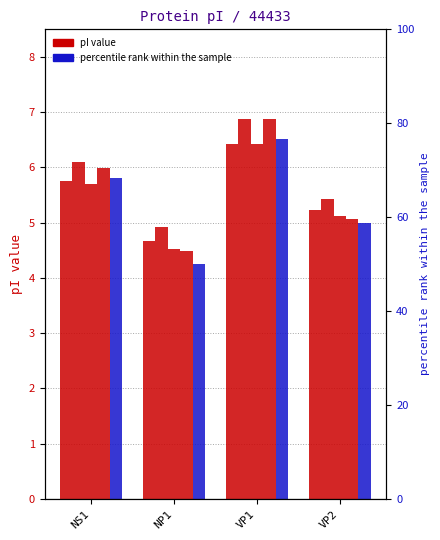

Is it true that EMBOSS equals 4.5 at NP1?

True